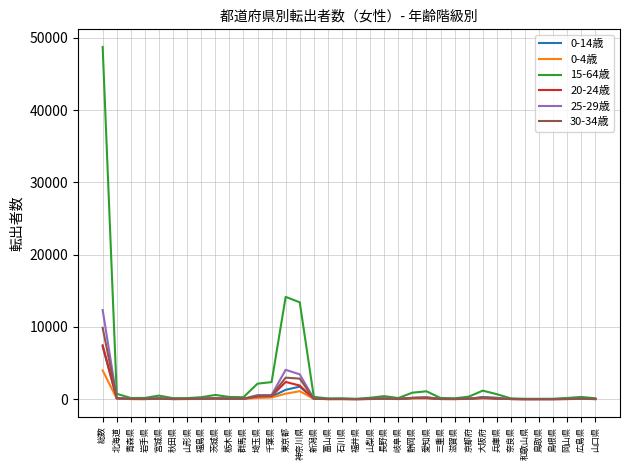

True or false: 15-64歳 has more than 1 interior local peaks.

True